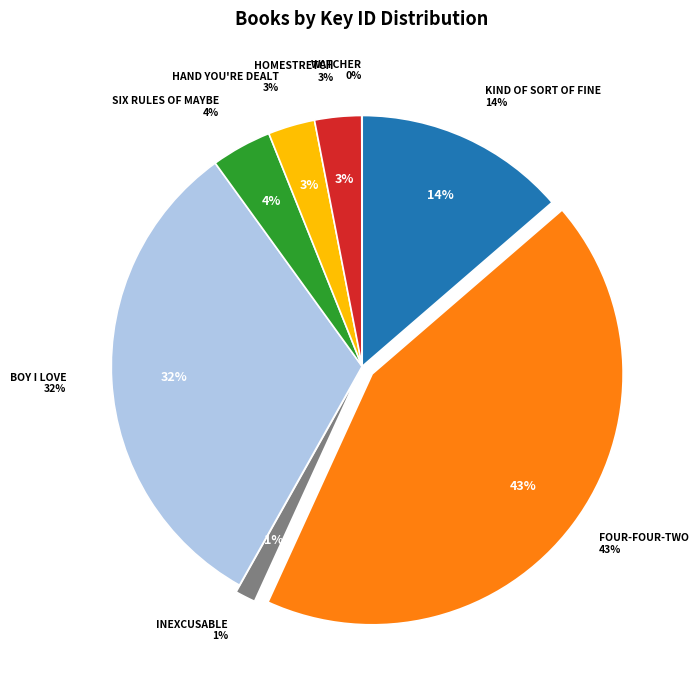

Rank the categories by value from lowest to highest.

Watcher, Inexcusable, Homestretch, Hand You're Dealt, Six Rules of Maybe, Kind of Sort of Fine, Boy I Love, Four-Four-Two